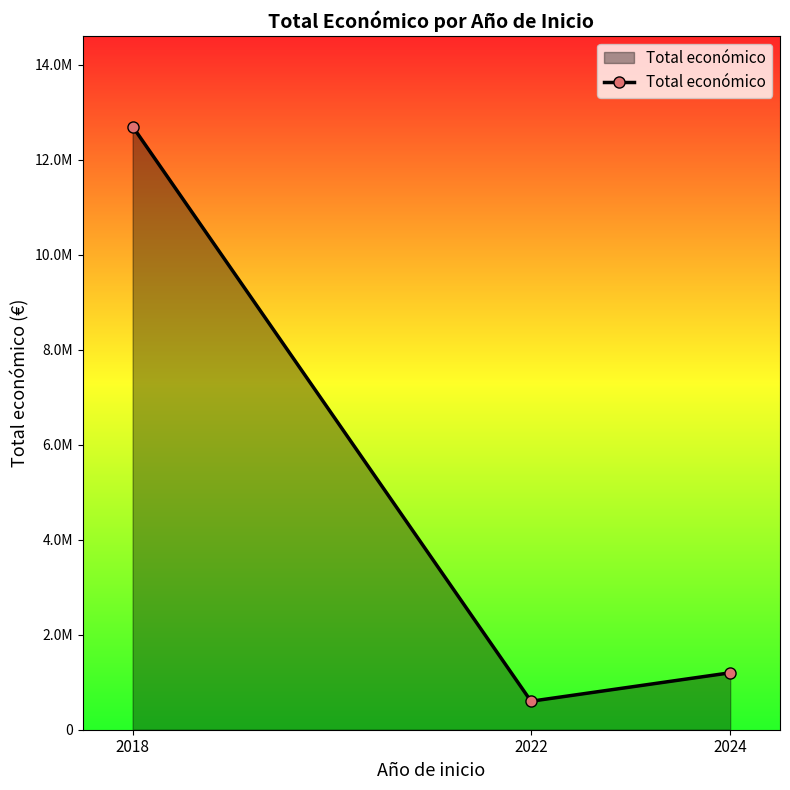

The value at 2018 is 12697520. True or false?

True